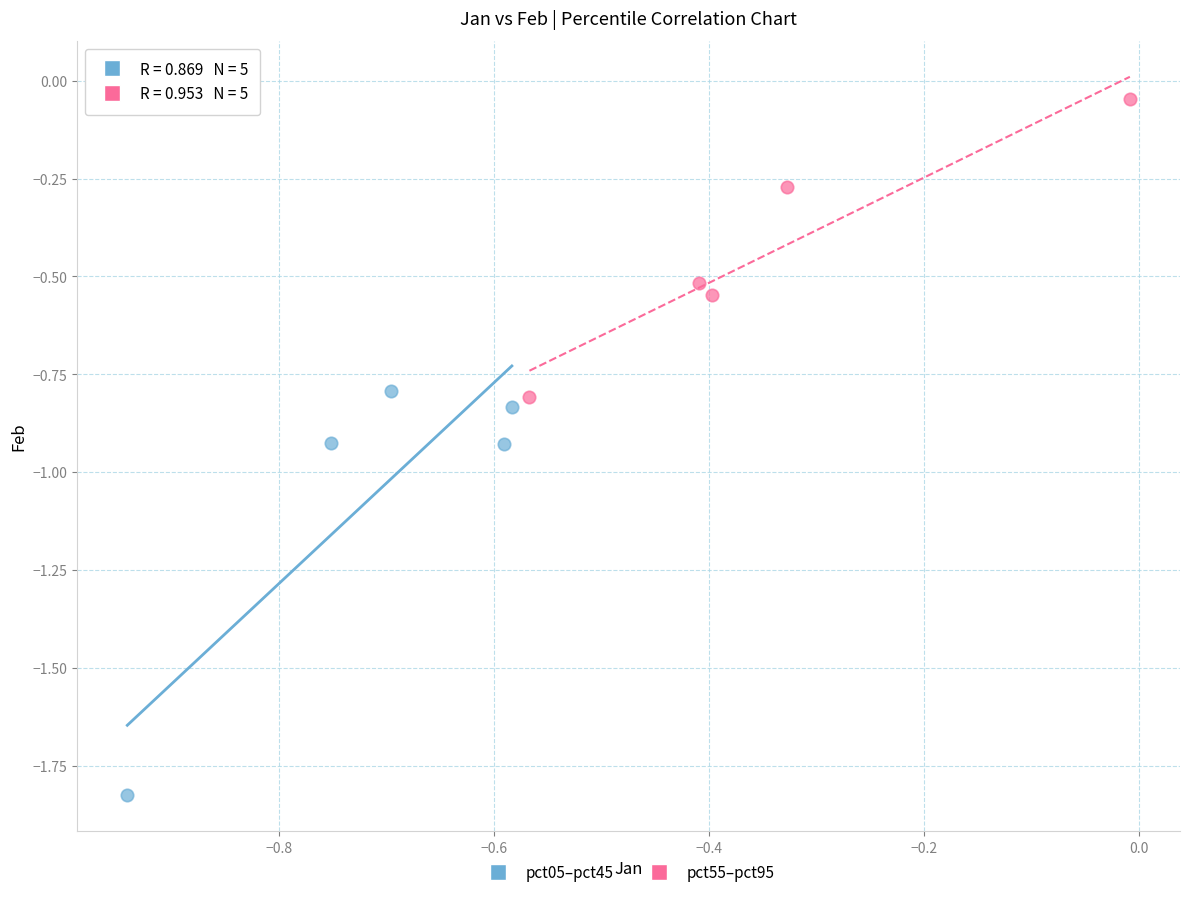

What are all the series names shown in the legend?

pct05–pct45, pct55–pct95